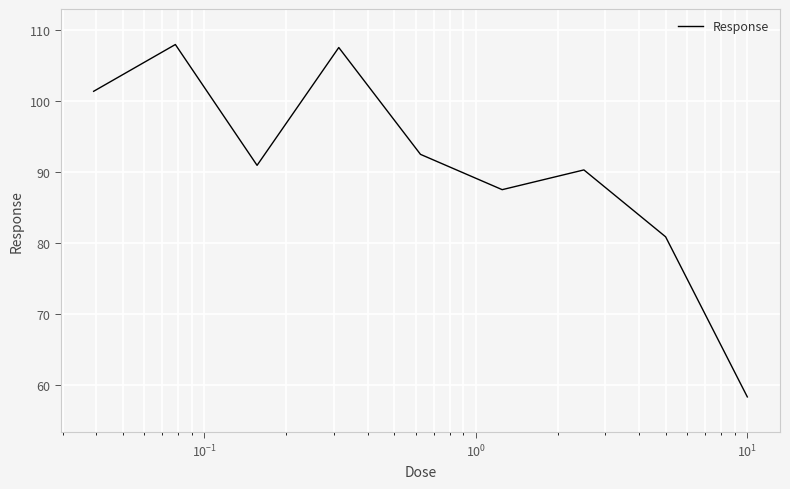

What is the smallest value displayed?

58.4